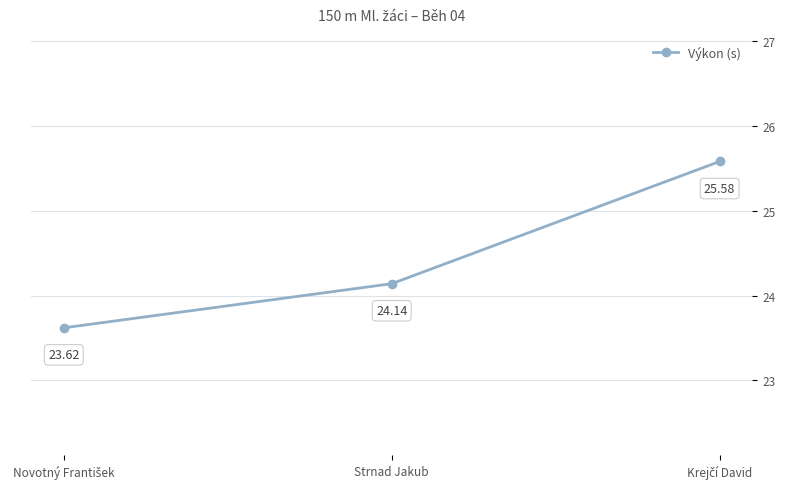

What is the difference between the second highest and minimum values?

0.5